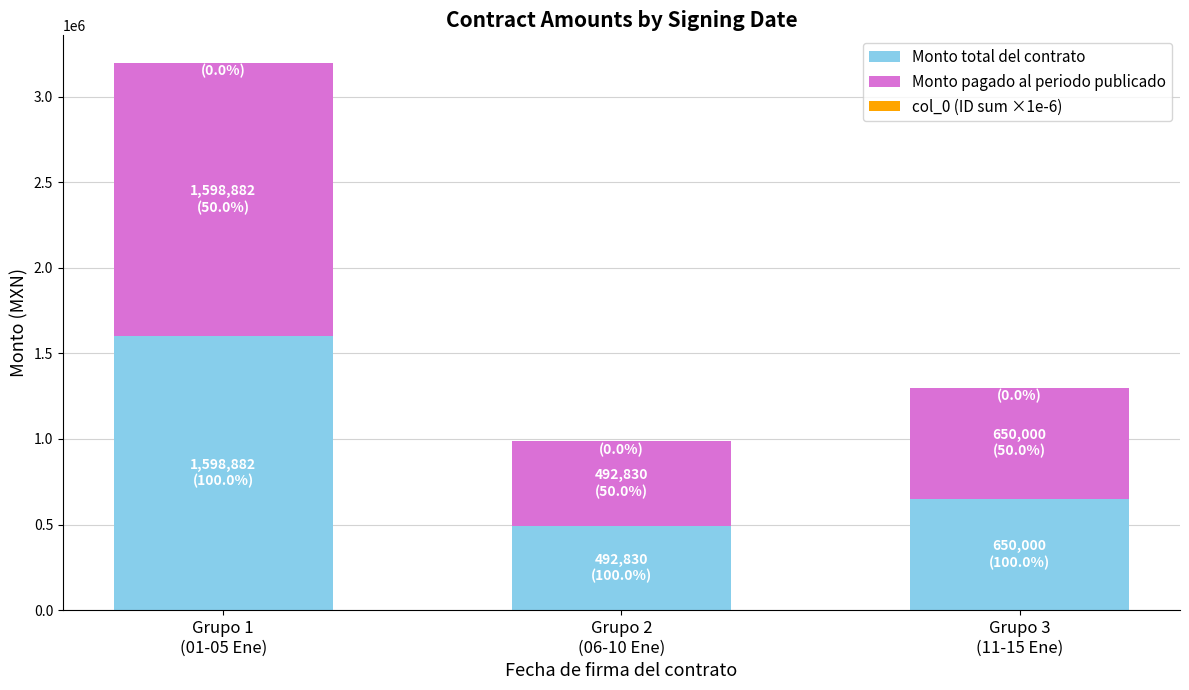

What is the maximum value for Monto total del contrato?

1598882.3